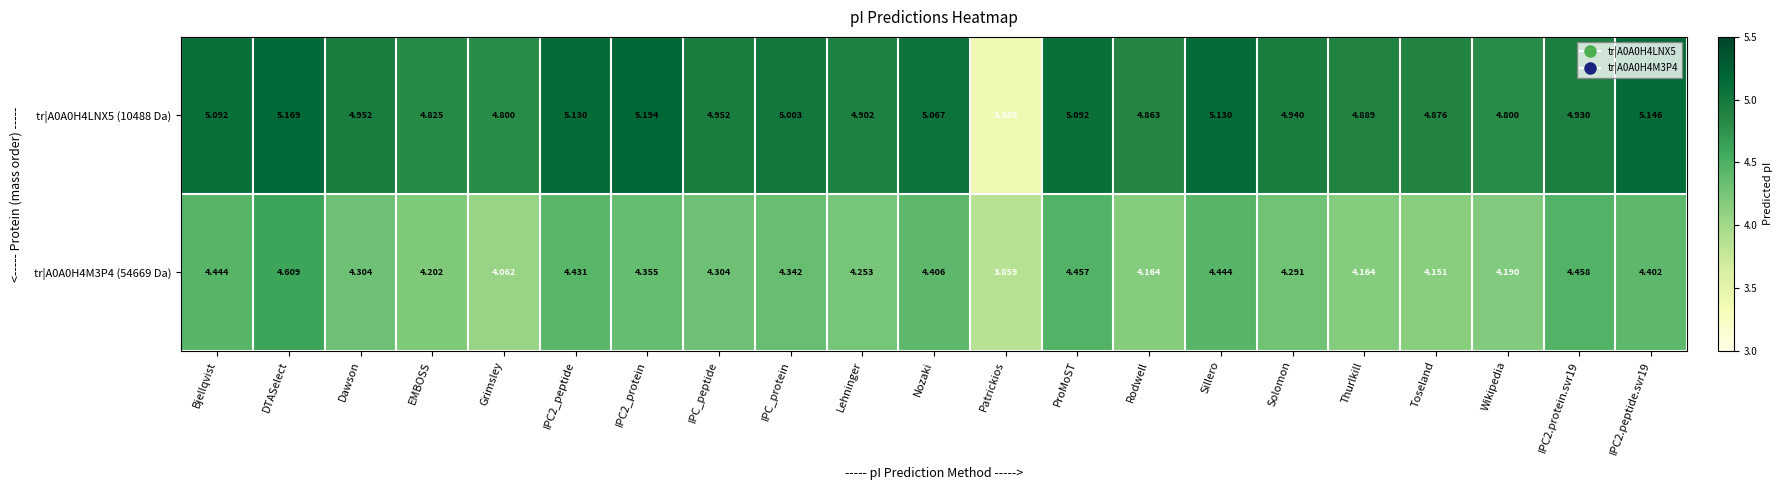

At which category does the chart reach its minimum across all series?

Patrickios